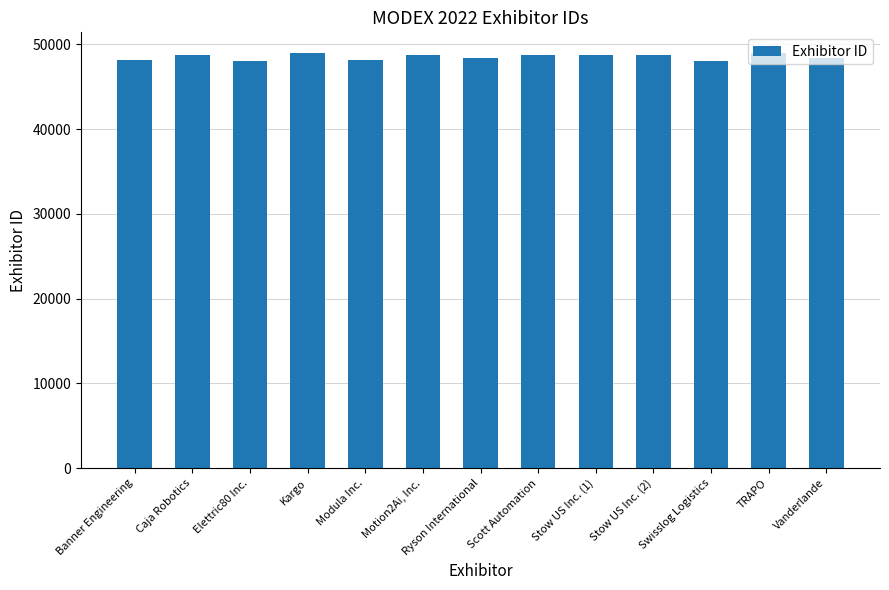

What is the ratio of the value at Vanderlande to the value at Stow US Inc. (2)?

1.0